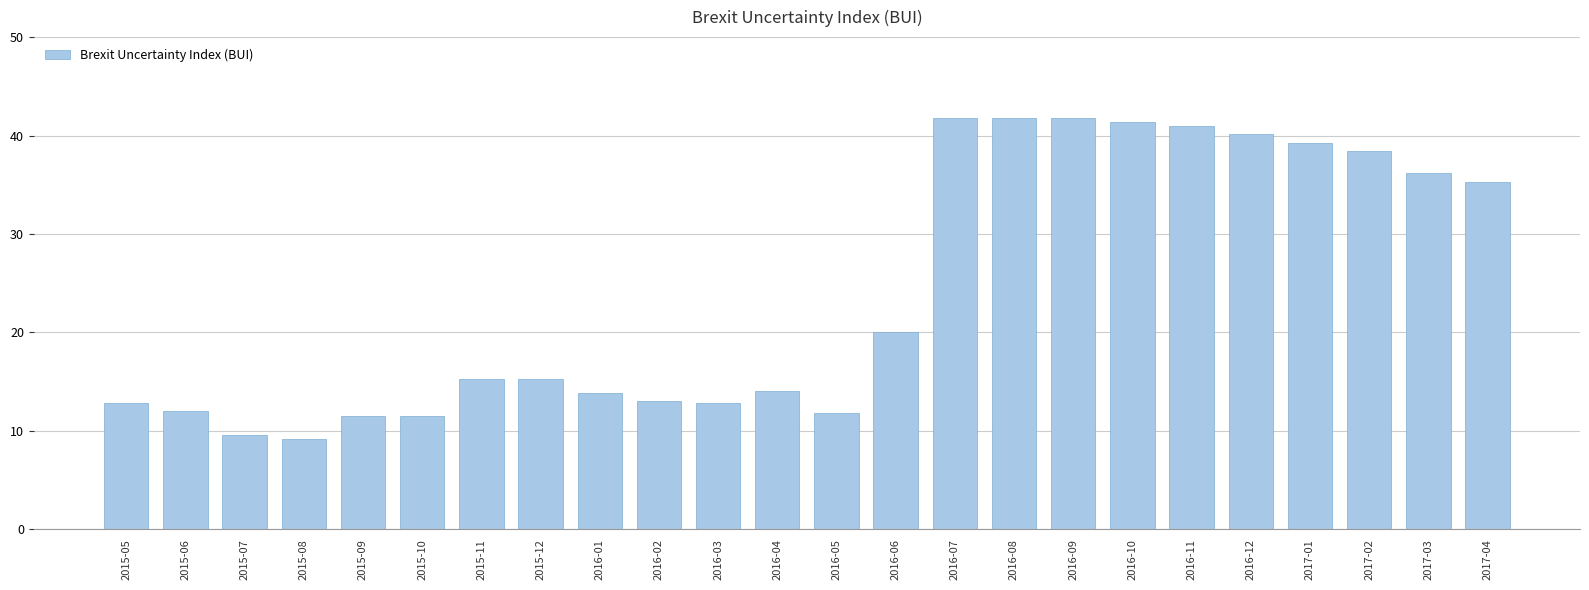

At which label is the value closest to 25?

2016-06